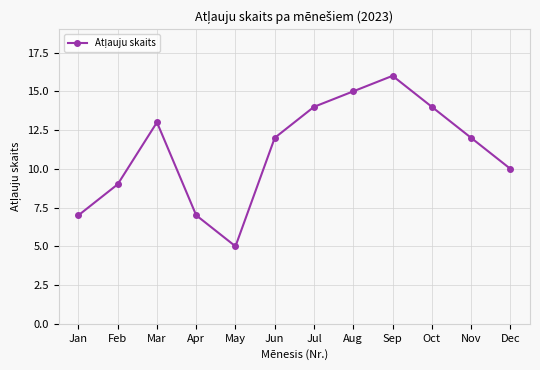

Is it true that the value at Jul is 9?

False